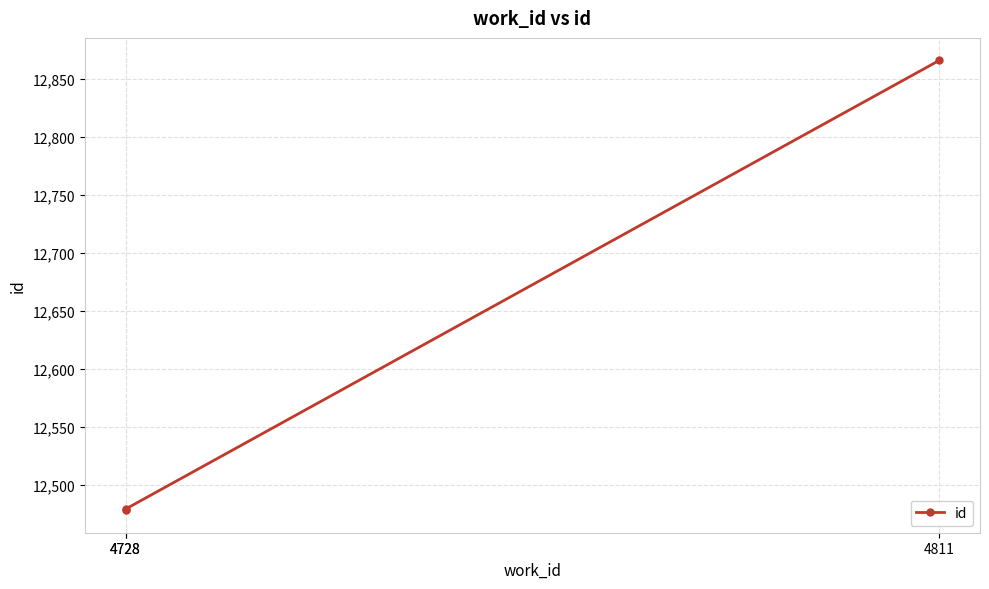

Approximately how many times larger is the value at 4811 compared to 4728?

1.0